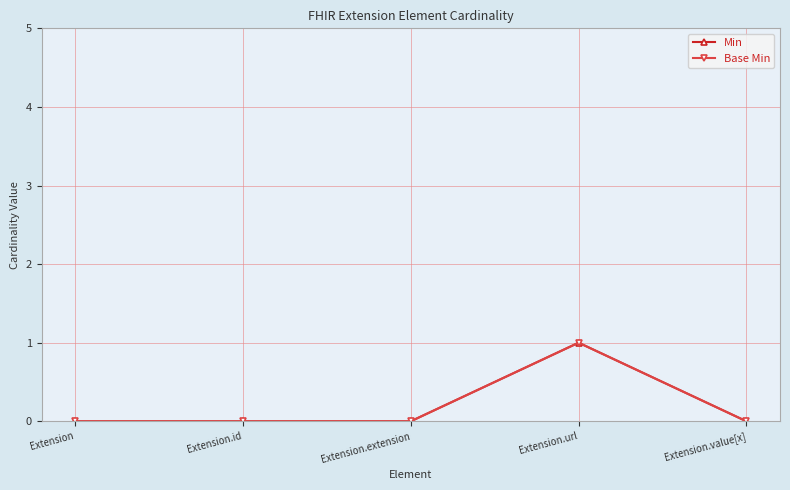

In Base Min, how many points are higher than both neighbors (excluding endpoints)?

1